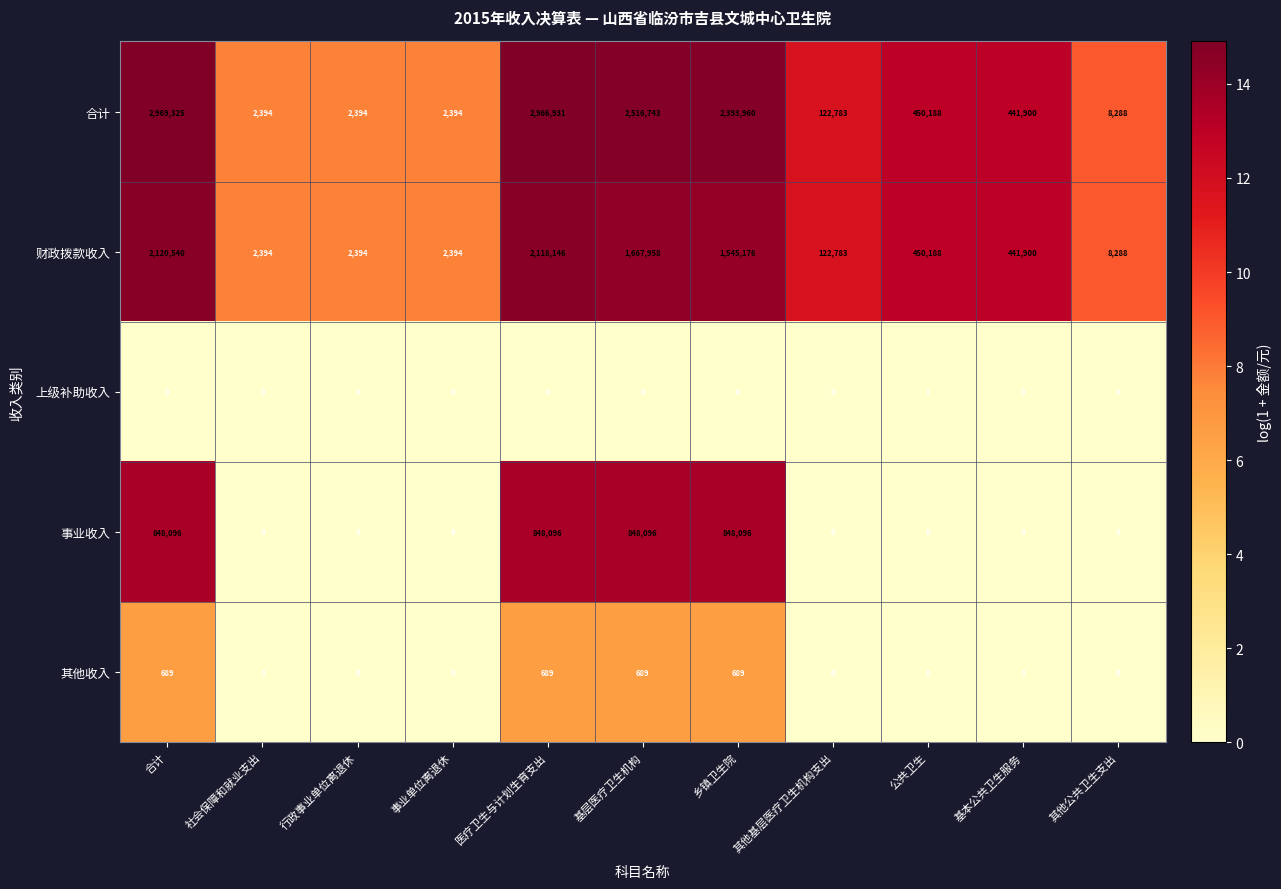

At how many categories does at least one series exceed 253941?

6